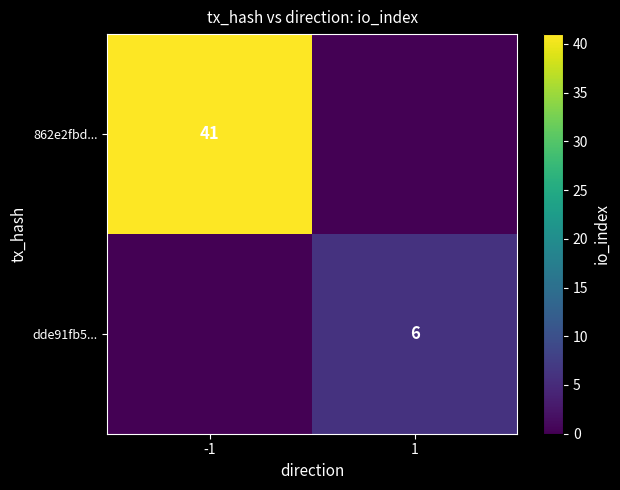

Is it true that 862e2fbd... equals 13 at -1?

False